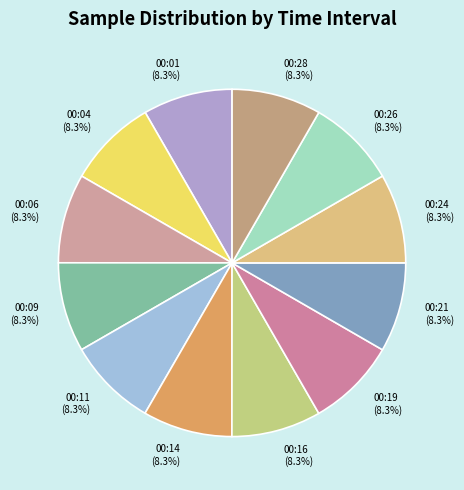

What percentage is NOT represented by 00:01?

91.7%